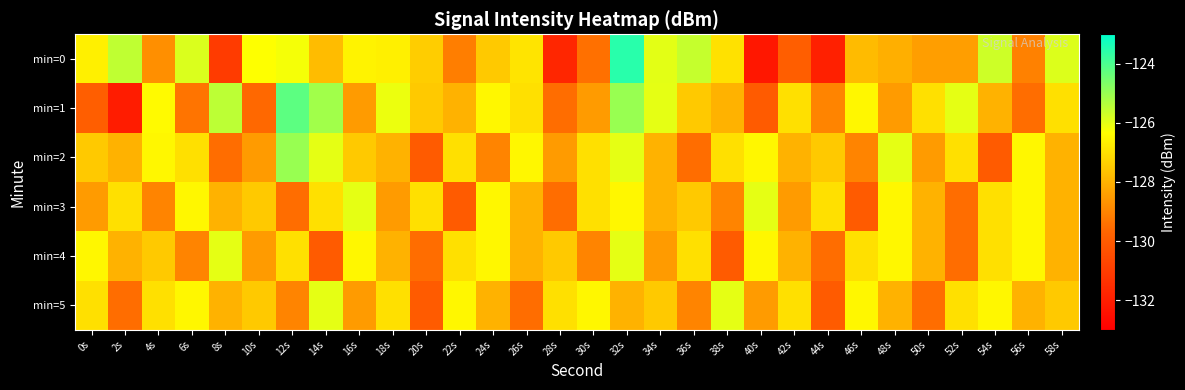

Which category has the highest value across all series?

32s